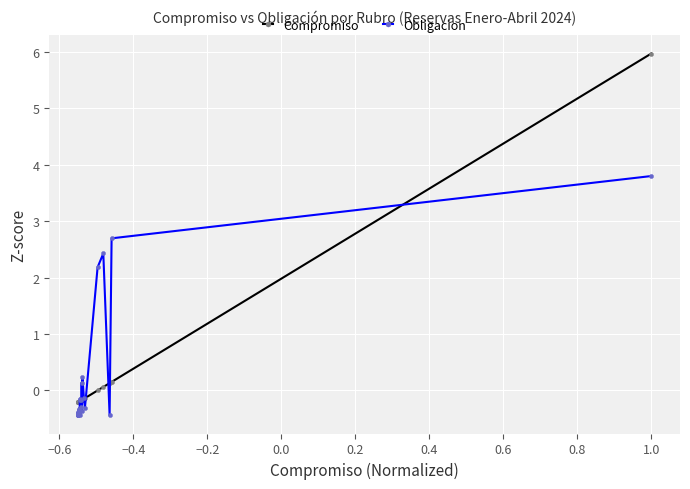

Does the chart display data point markers on the line(s)?

Yes